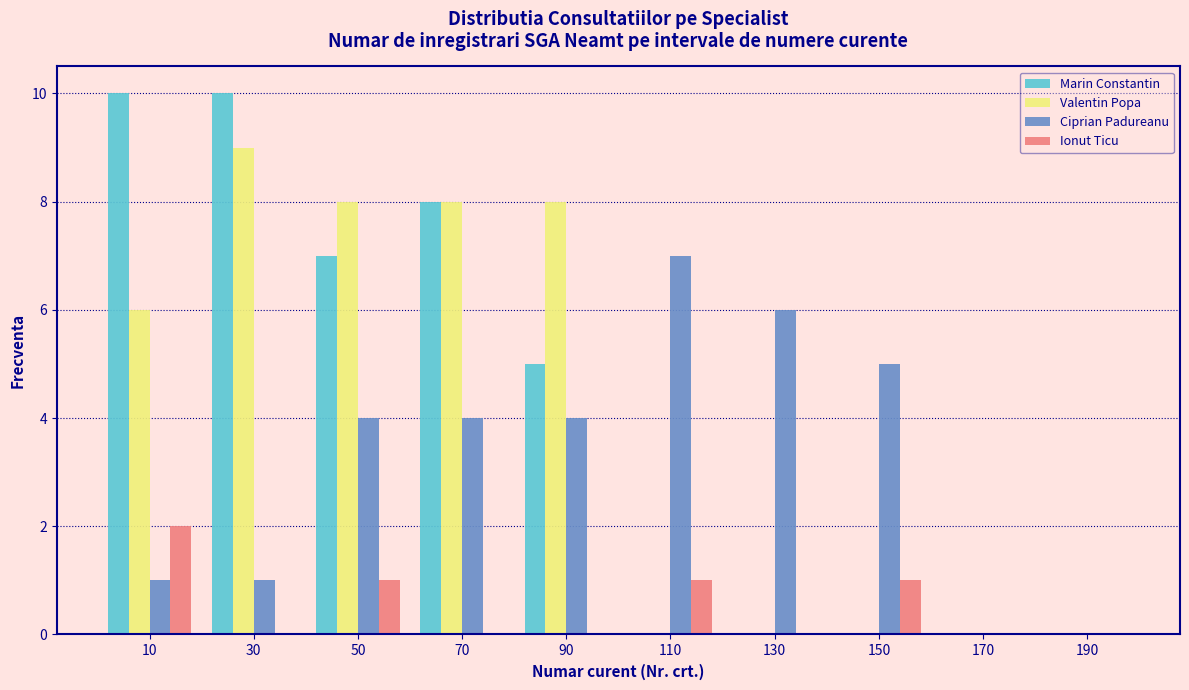

Reading left to right, transcribe this chart: for each range on the x-axis, give the height of each series' bar. The values are not printed on the chart, so give them approximately, as read against the axis.

0 to 20: Marin Constantin=10	Valentin Popa=6	Ciprian Padureanu=1	Ionut Ticu=2
20 to 40: Marin Constantin=10	Valentin Popa=9	Ciprian Padureanu=1	Ionut Ticu=0
40 to 60: Marin Constantin=7	Valentin Popa=8	Ciprian Padureanu=4	Ionut Ticu=1
60 to 80: Marin Constantin=8	Valentin Popa=8	Ciprian Padureanu=4	Ionut Ticu=0
80 to 100: Marin Constantin=5	Valentin Popa=8	Ciprian Padureanu=4	Ionut Ticu=0
100 to 120: Marin Constantin=0	Valentin Popa=0	Ciprian Padureanu=7	Ionut Ticu=1
120 to 140: Marin Constantin=0	Valentin Popa=0	Ciprian Padureanu=6	Ionut Ticu=0
140 to 160: Marin Constantin=0	Valentin Popa=0	Ciprian Padureanu=5	Ionut Ticu=1
160 to 180: Marin Constantin=0	Valentin Popa=0	Ciprian Padureanu=0	Ionut Ticu=0
180 to 200: Marin Constantin=0	Valentin Popa=0	Ciprian Padureanu=0	Ionut Ticu=0